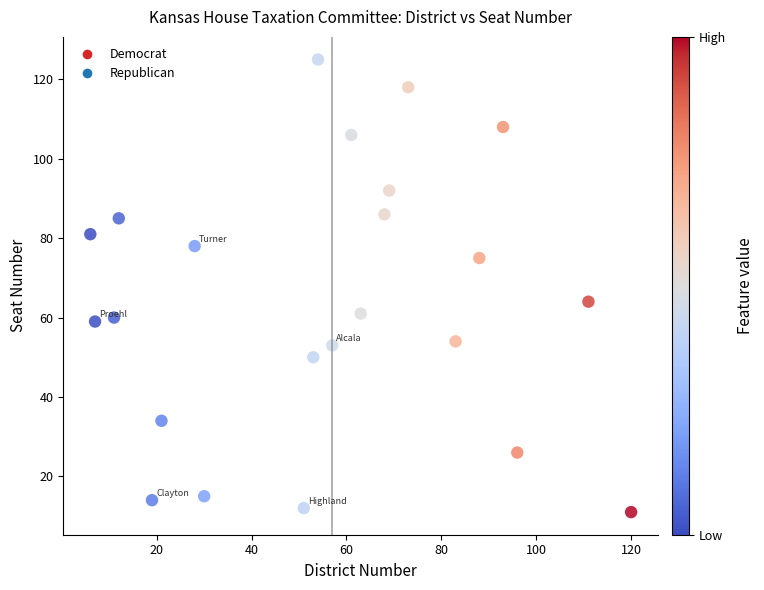

What is the range of Y values (max minus min)?

114